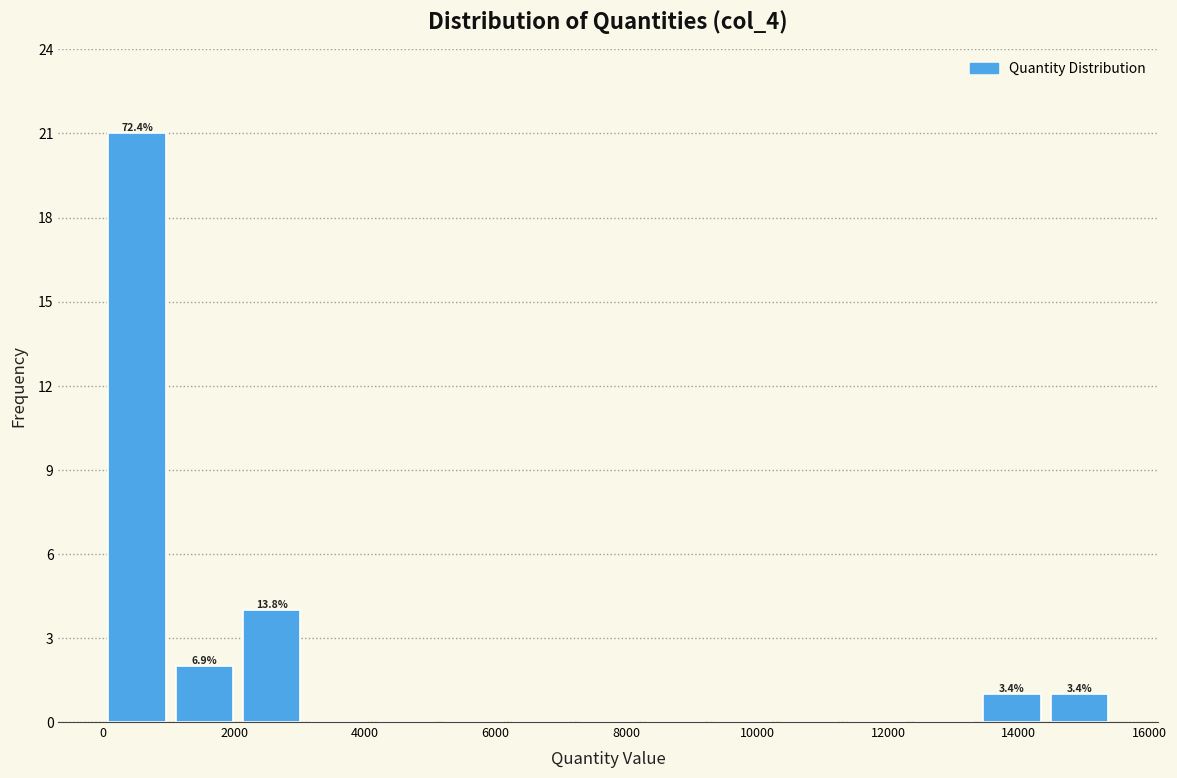

Over which range of the x-axis is the bar tallest?

0 to 1000